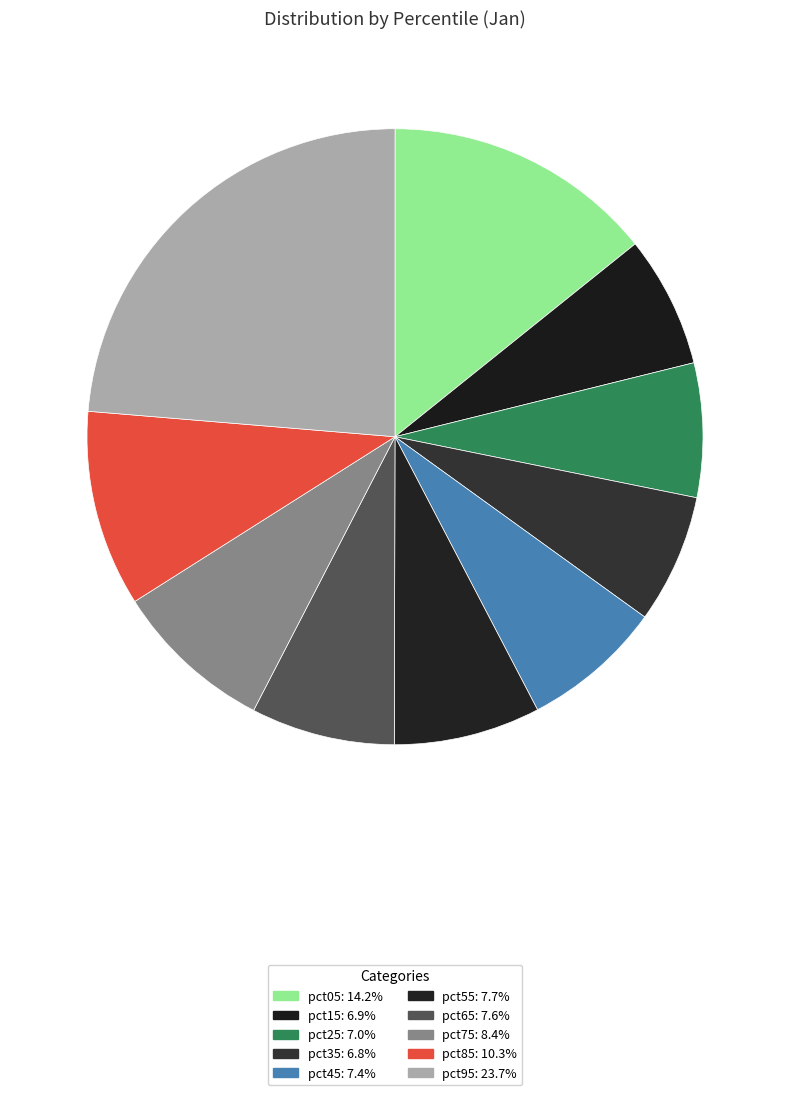

Is there any slice that represents more than half of the pie?

No